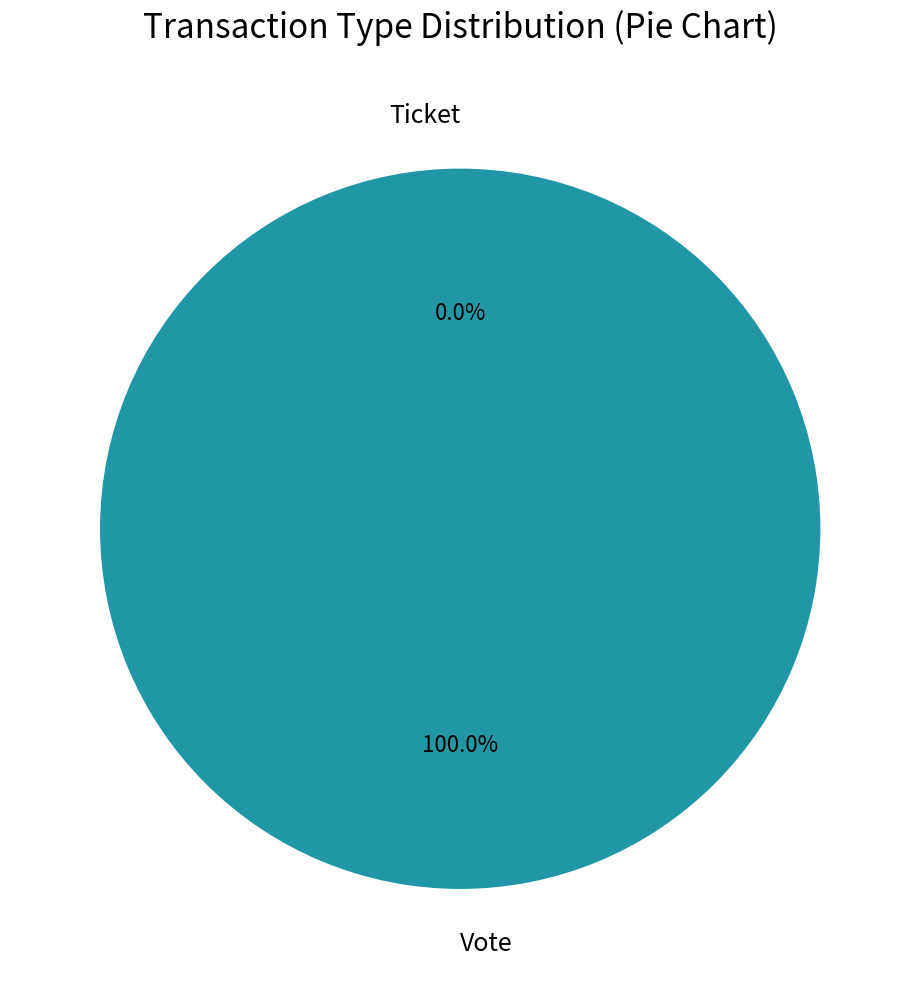

Is there any slice that represents more than half of the pie?

Yes